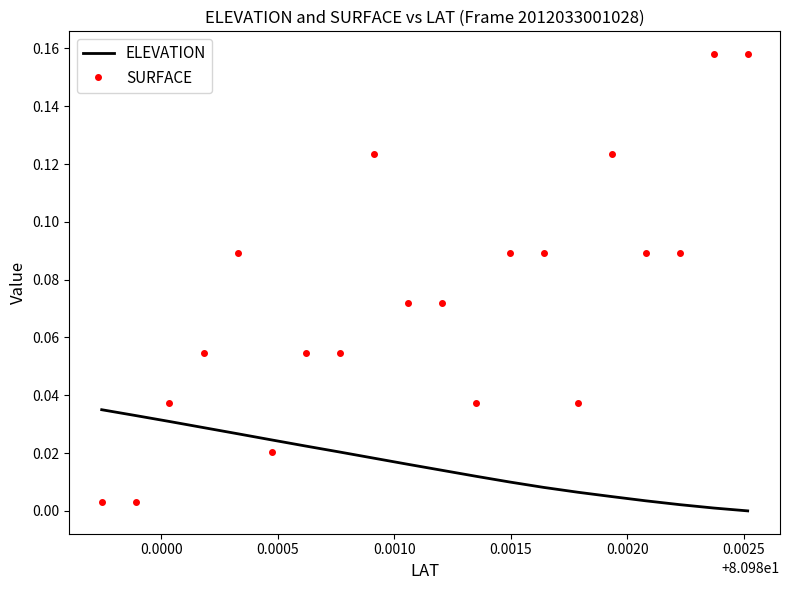

Which series has the largest total across all categories?

SURFACE